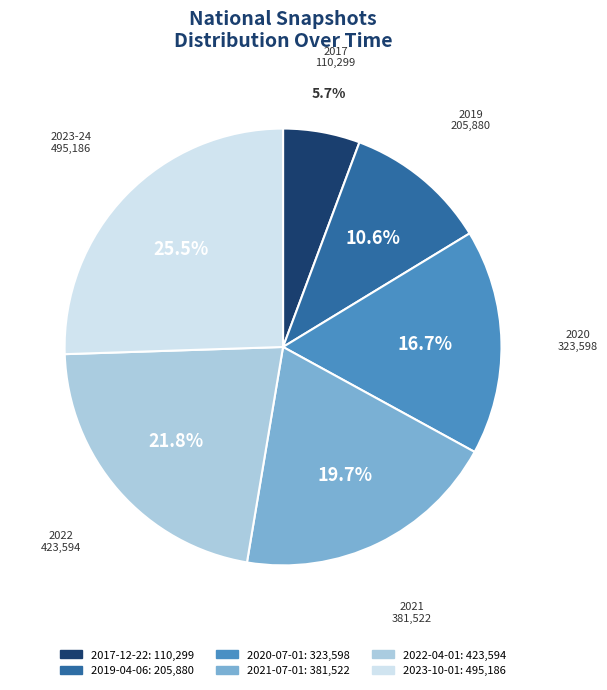

What is the smallest slice in the pie chart?

2017-12-22